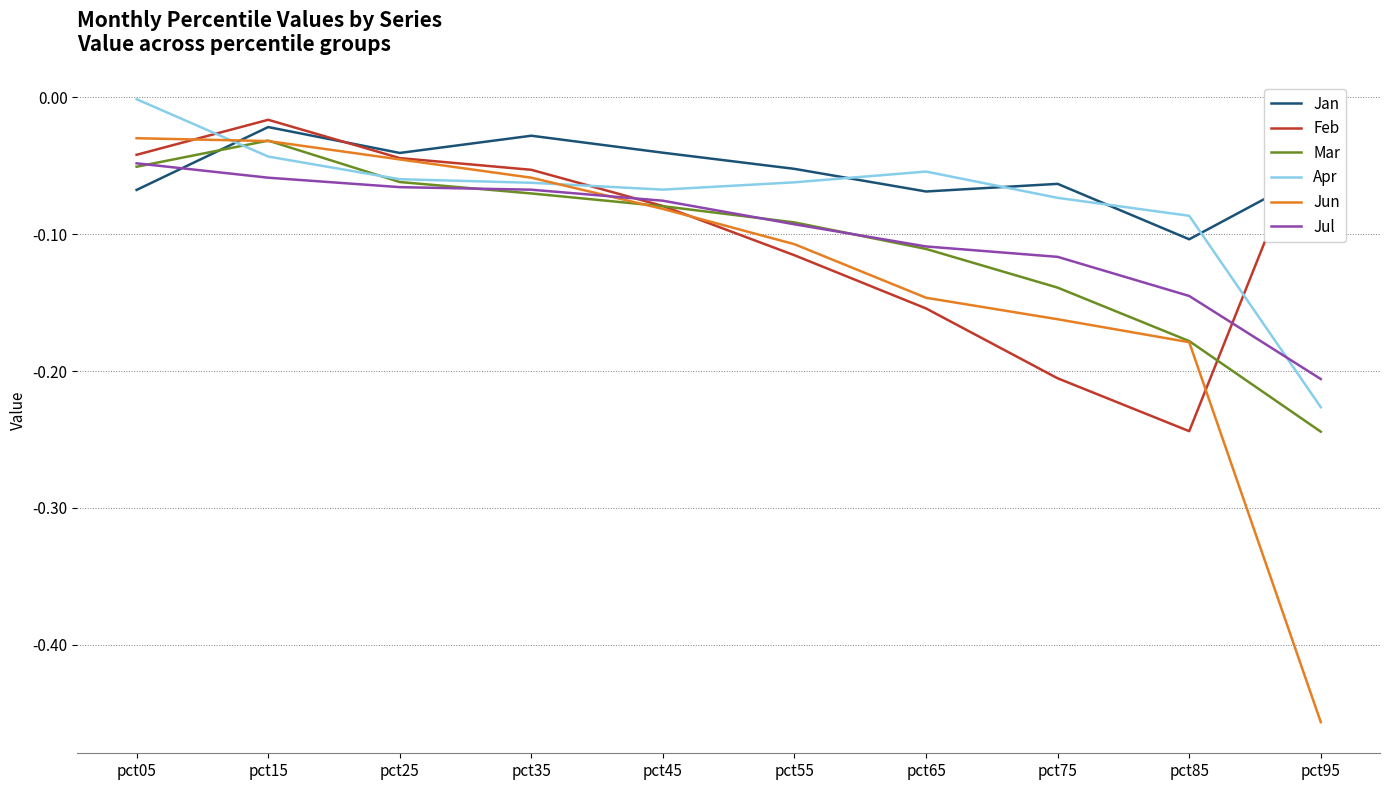

What is the average value of the Jul series?

-0.1